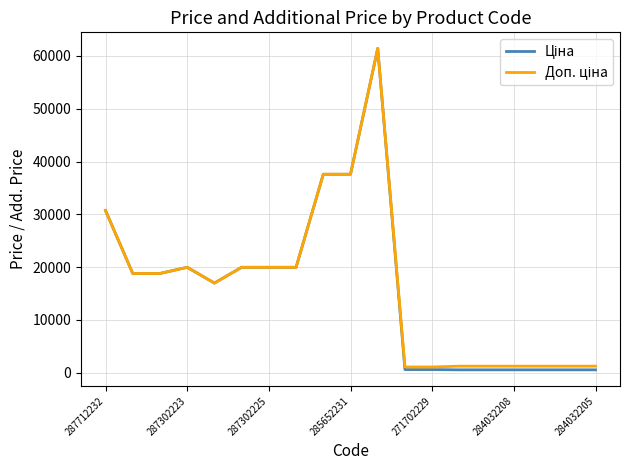

What is the maximum value shown in the chart?

61434.3